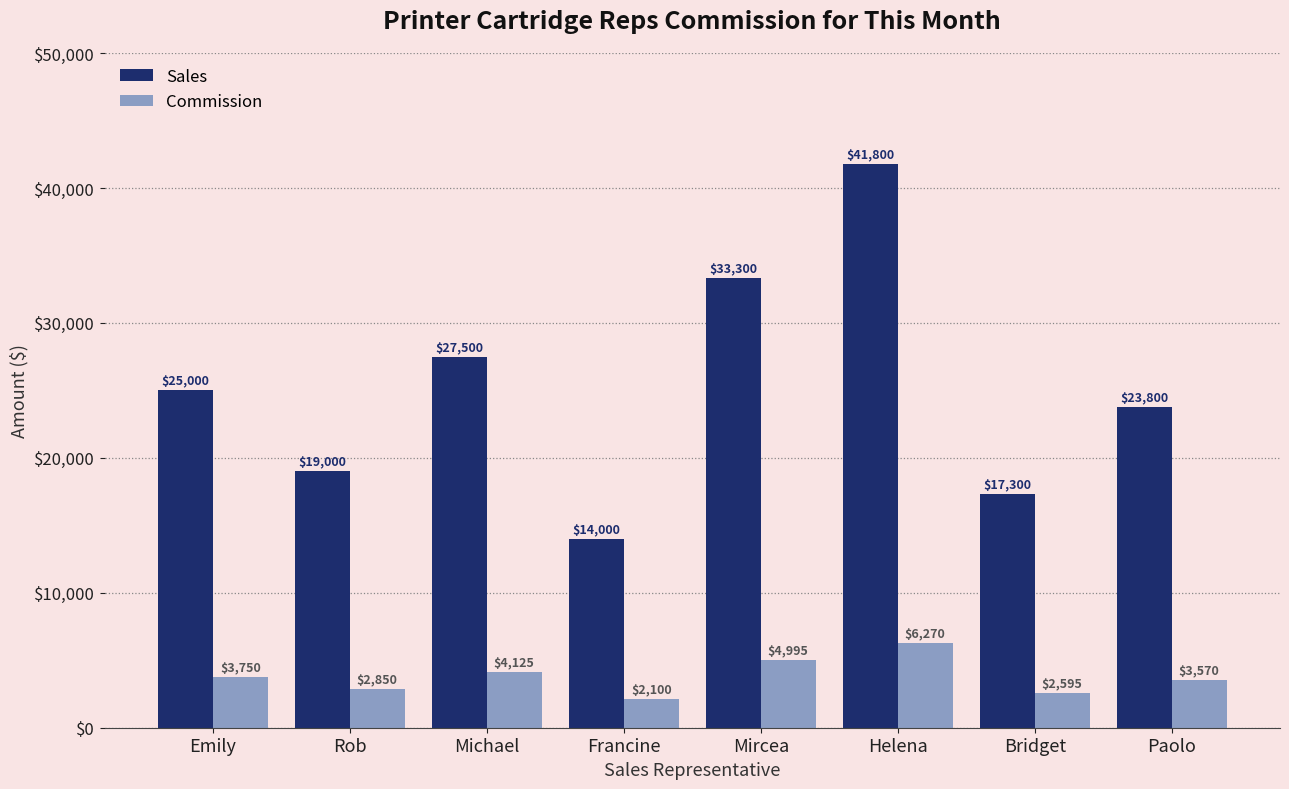

How many series are shown in this chart?

2